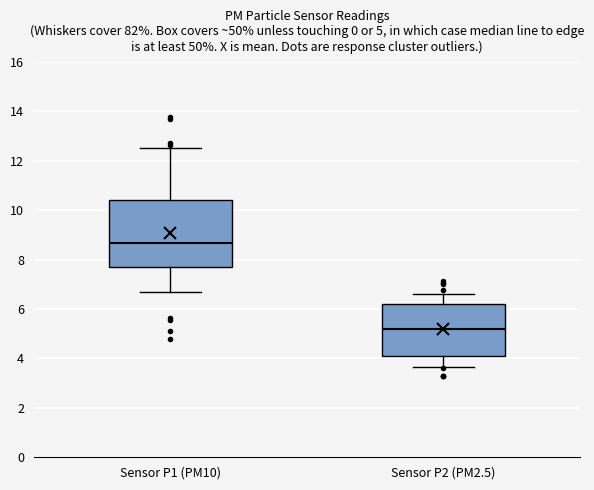

Comparing the boxes themselves (not the whiskers), which one is the tallest?

Sensor P1 (PM10)